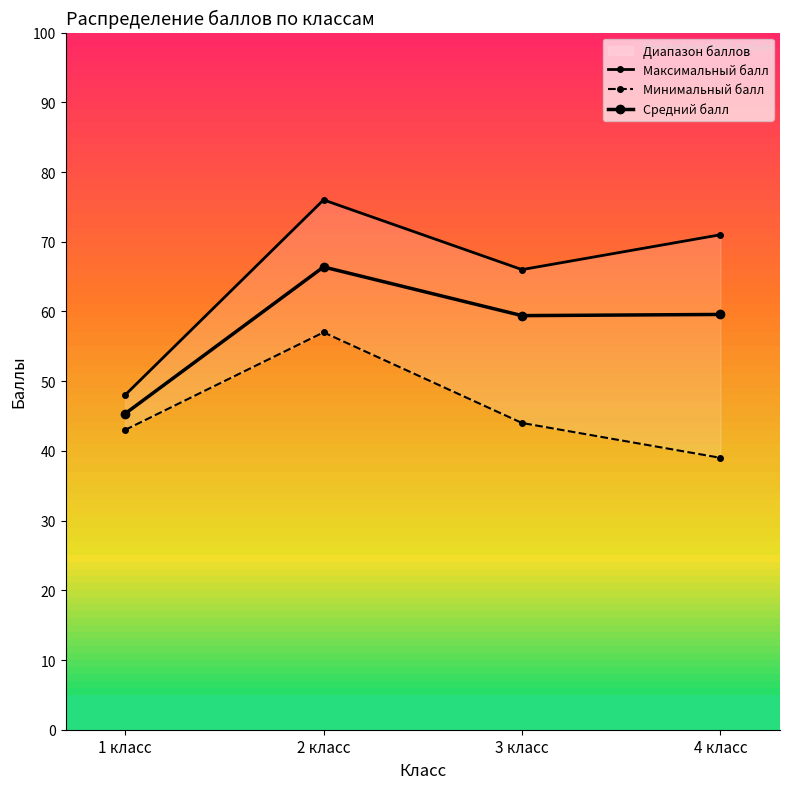

The Минимальный балл series shows 72.7 at 3 класс. True or false?

False